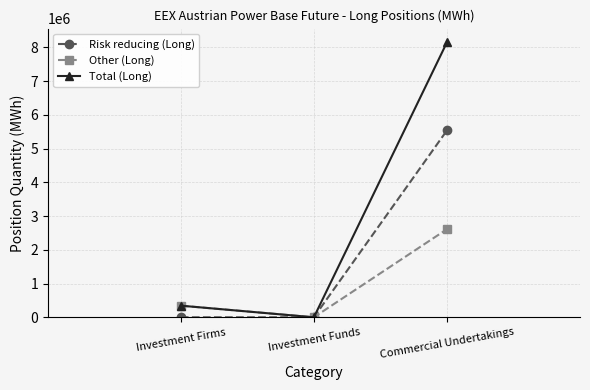

At which category is the sum across all series the highest?

Commercial Undertakings